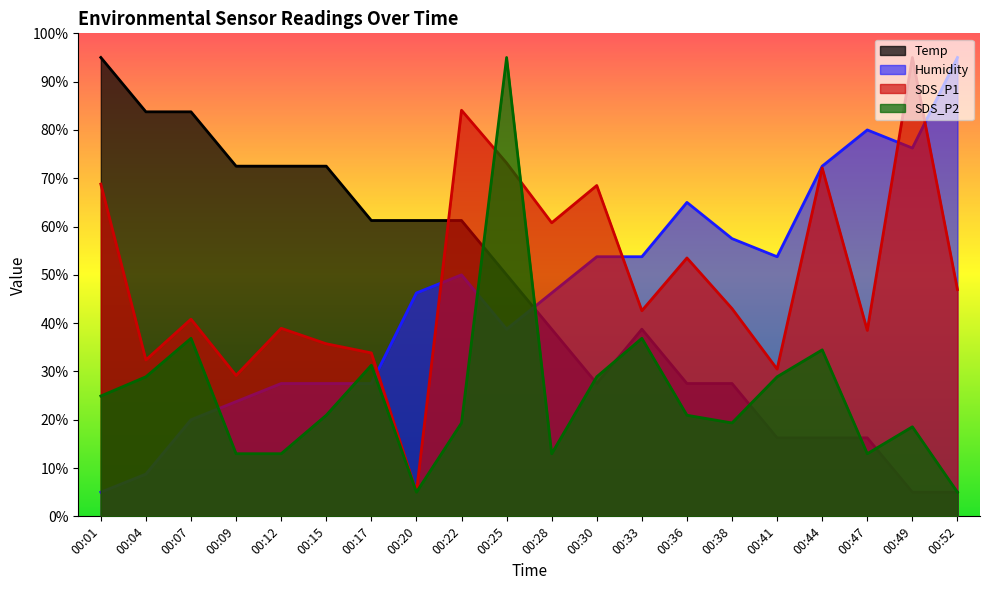

True or false: SDS_P1 and Temp intersect in this chart.

True